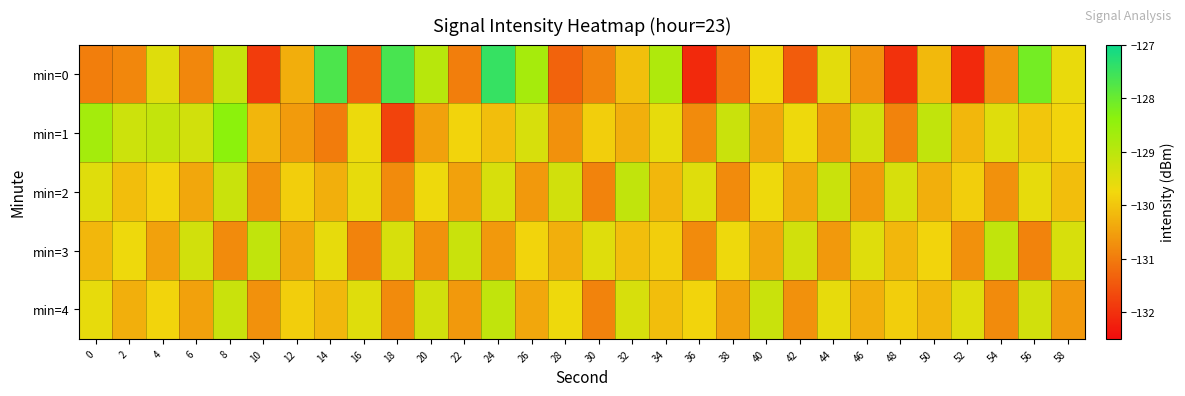

What is the spread (max minus min) of values at 32?

1.2